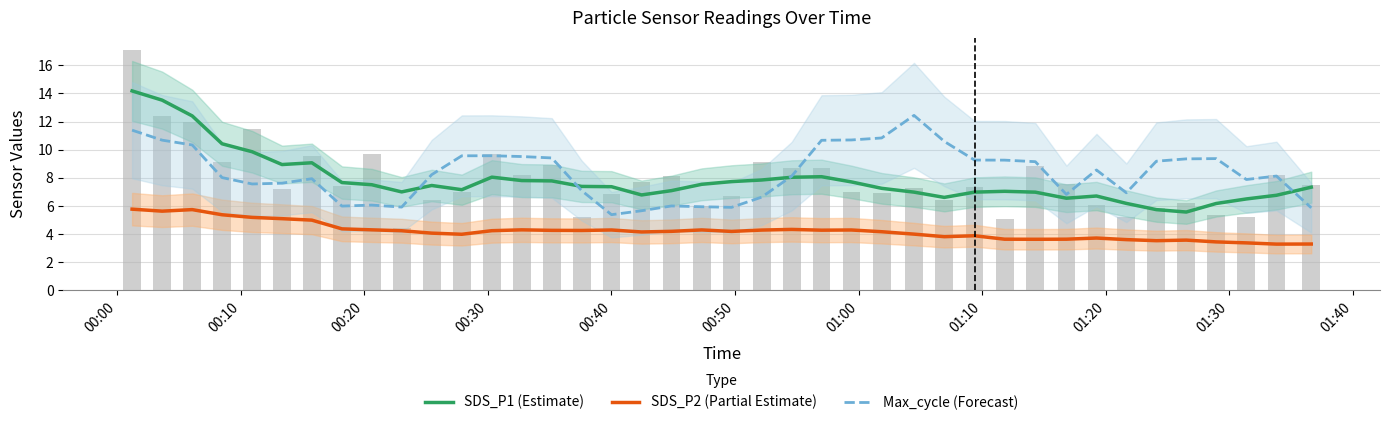

What are all the series names shown in the legend?

SDS_P1 (Estimate), SDS_P2 (Partial Estimate), Max_cycle (Forecast)